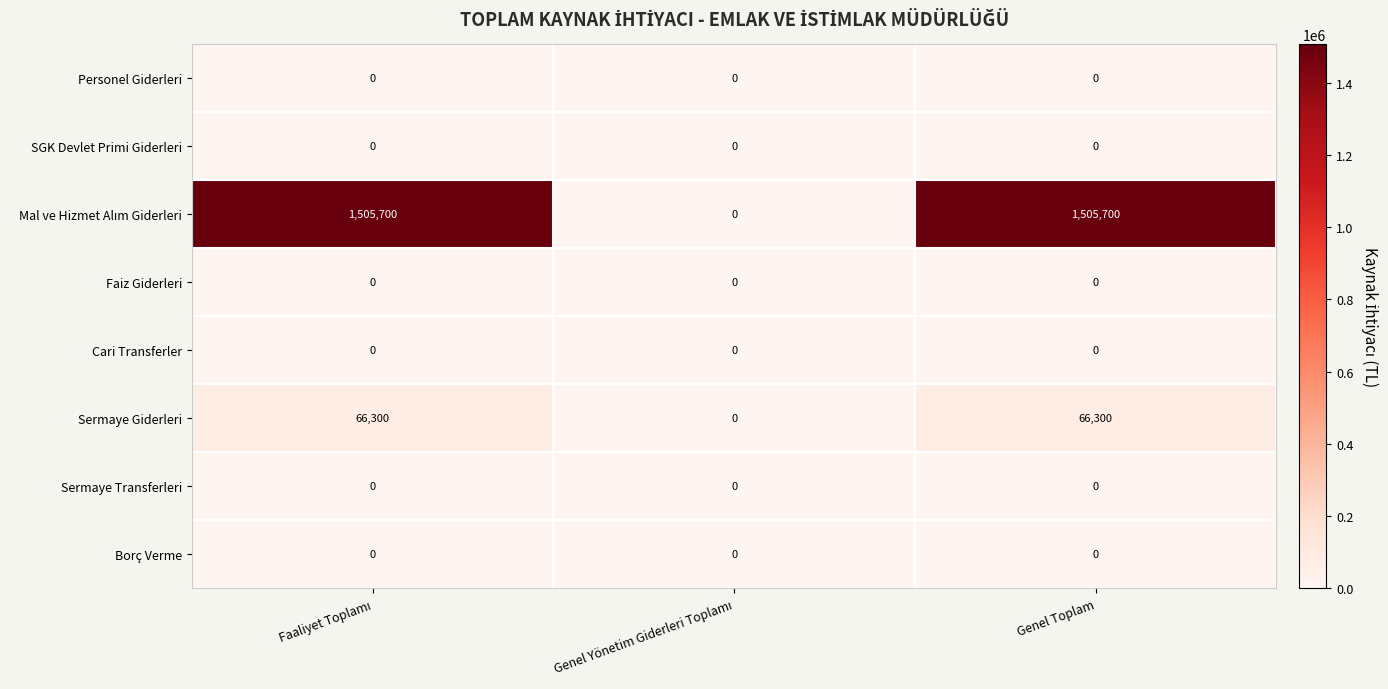

True or false: Sermaye Giderleri has a value of 66300 at Genel Toplam.

True